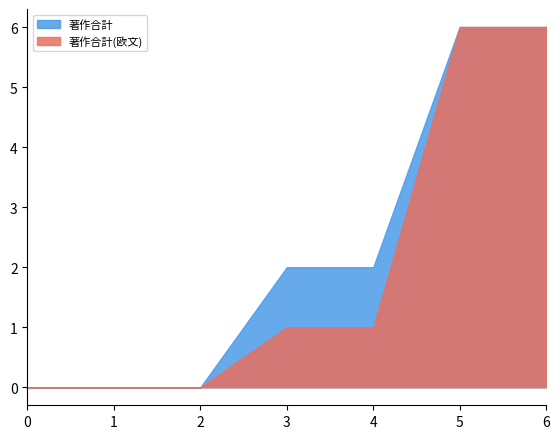

Rank the series by their average value, from lowest to highest.

著作合計(欧文), 著作合計